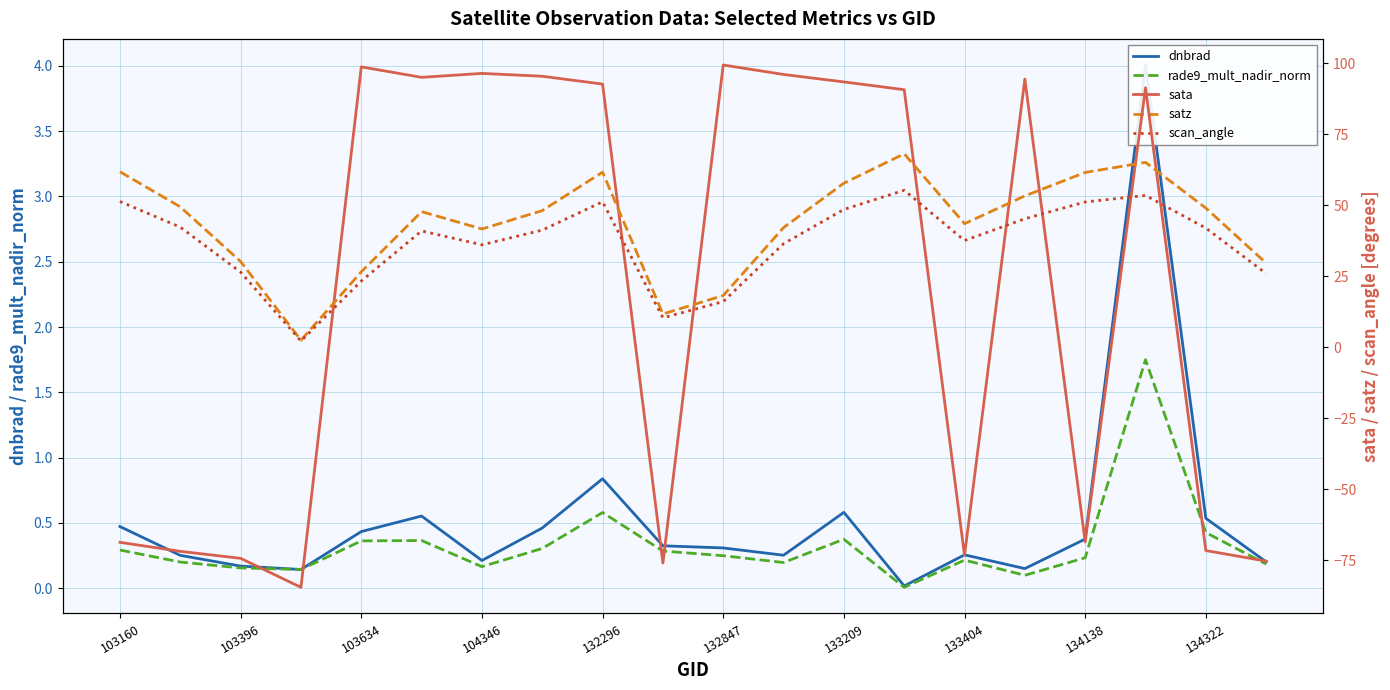

In satz, how many points are lower than both neighbors (excluding endpoints)?

4